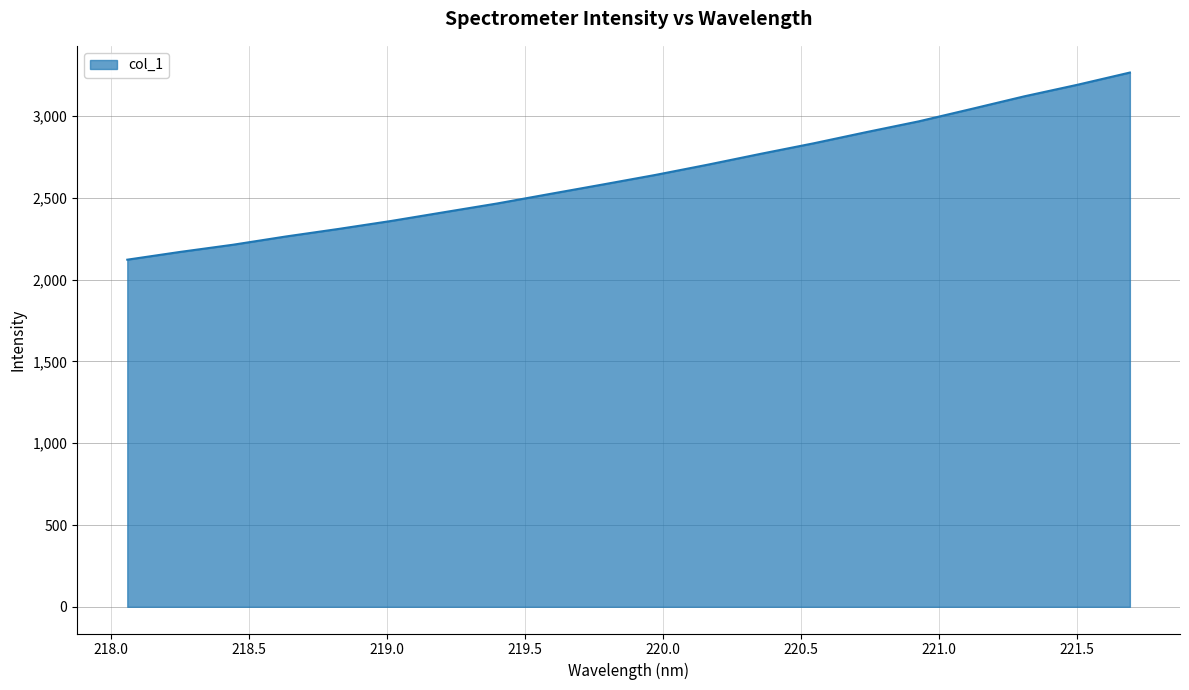

What is the minimum value shown in the chart?

2122.4